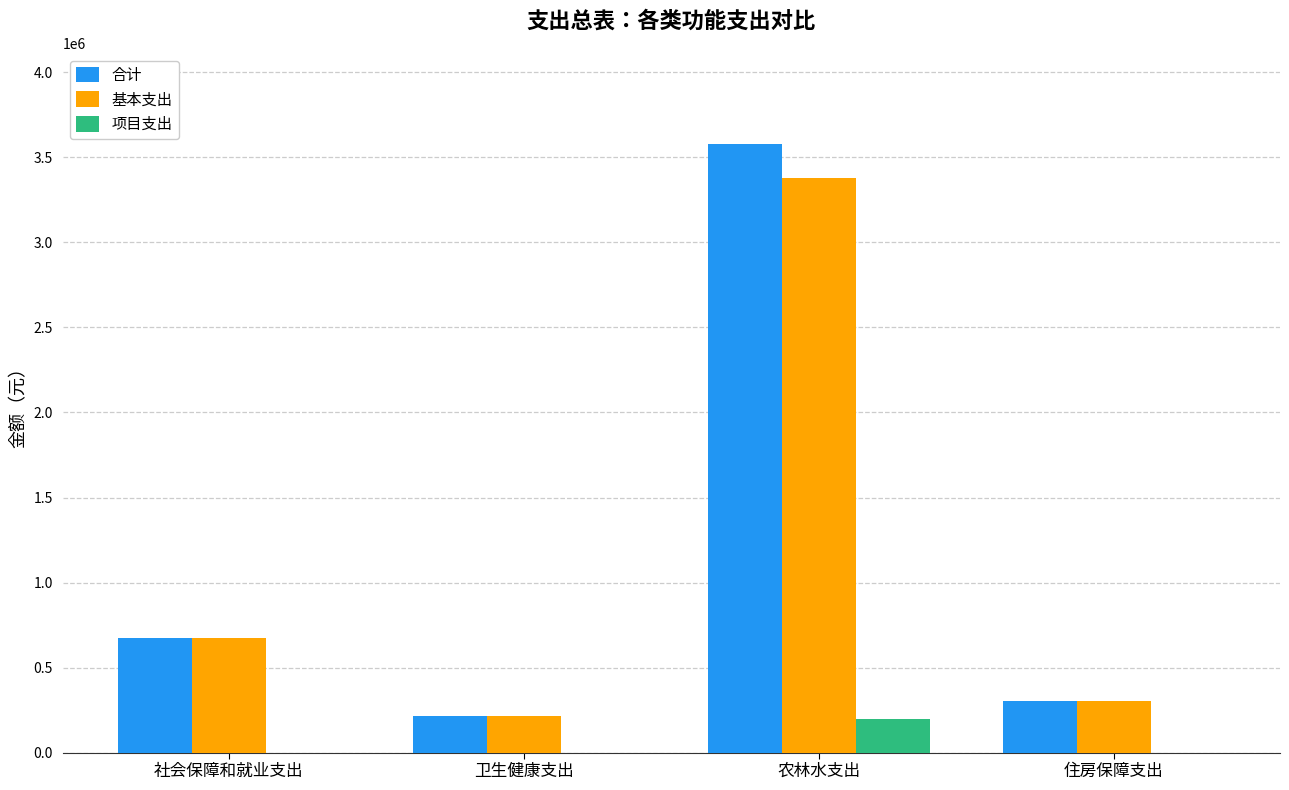

Reading right to left, transcribe all the data shown in this chart.

合计: 住房保障支出=303410.9	农林水支出=3577290.6	卫生健康支出=214916.0	社会保障和就业支出=673144.0
基本支出: 住房保障支出=303410.9	农林水支出=3377290.6	卫生健康支出=214916.0	社会保障和就业支出=673144.0
项目支出: 住房保障支出=0.0	农林水支出=200000.0	卫生健康支出=0.0	社会保障和就业支出=0.0